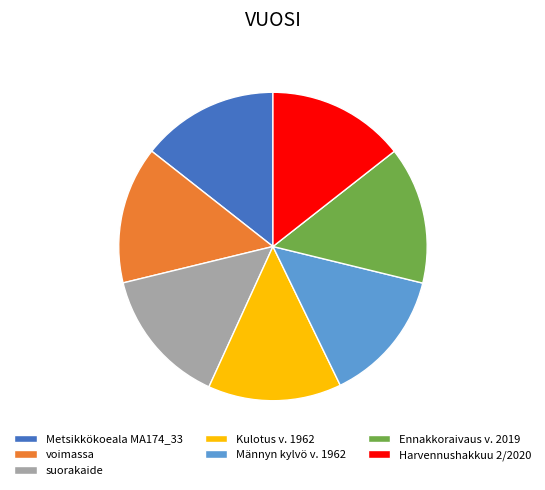

What is the ratio of the value at Kulotus v. 1962 to the value at Ennakkoraivaus v. 2019?

1.0